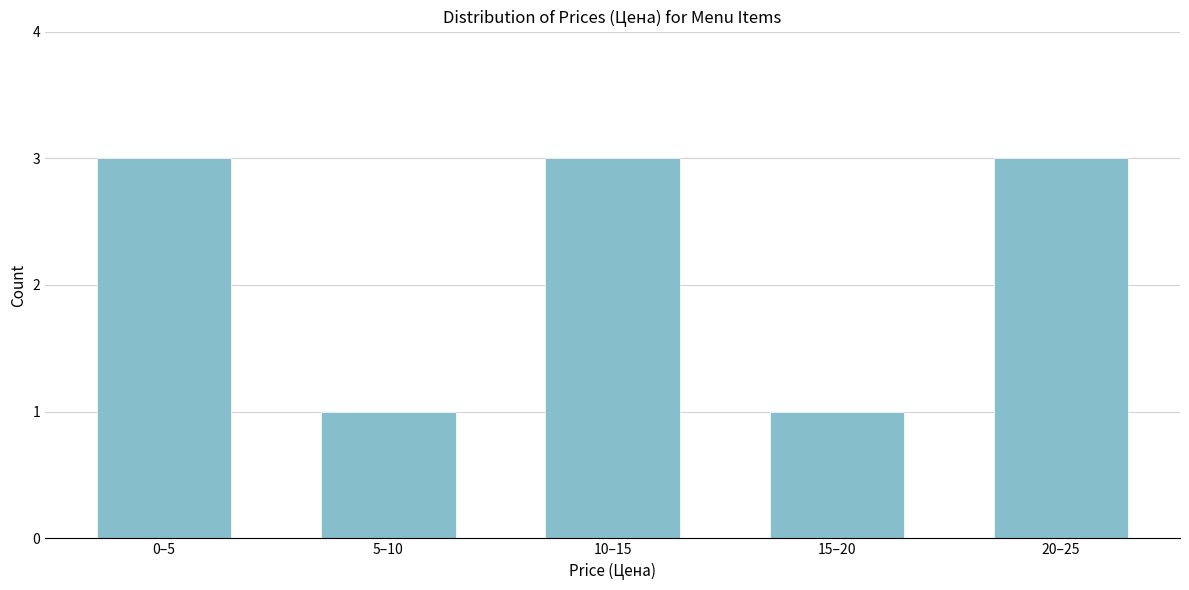

Reading right to left, extract all data points from this chart.

20–25=3	15–20=1	10–15=3	5–10=1	0–5=3